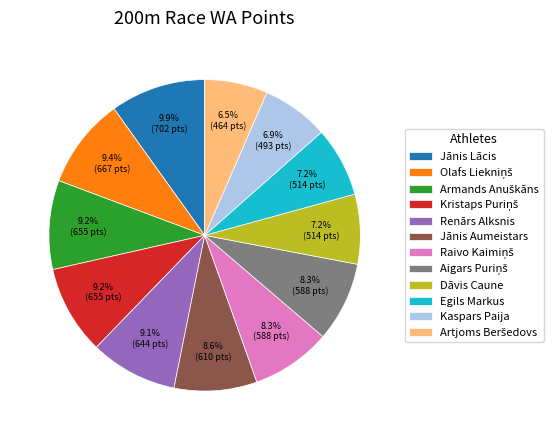

What portion of the pie excludes Jānis Aumeistars?

91.4%